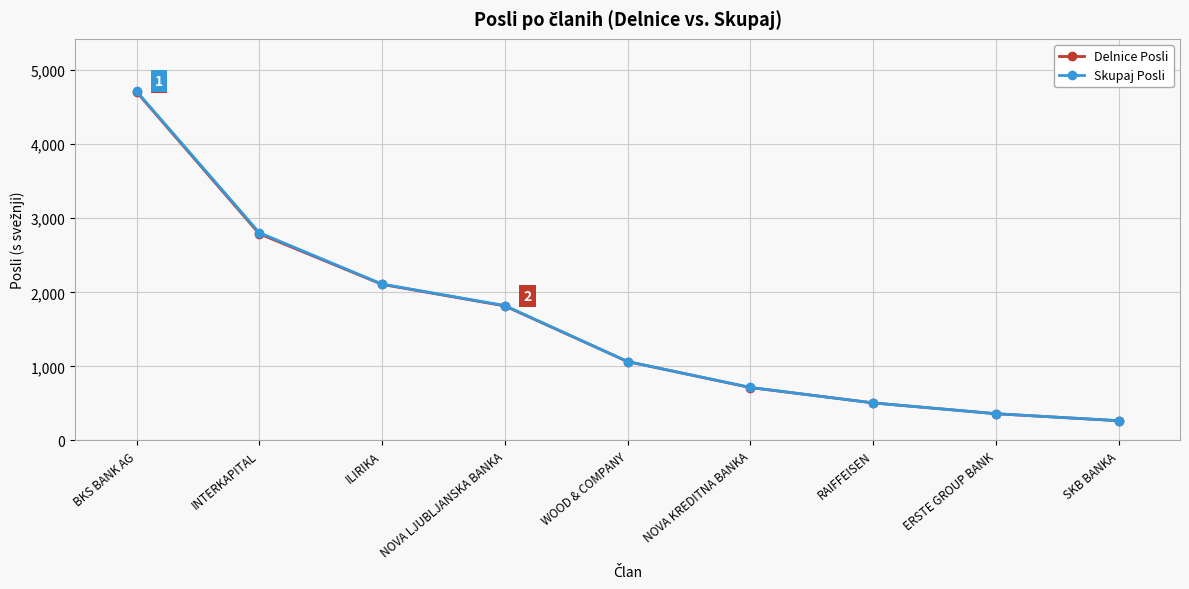

What is the difference between the highest and lowest values at ILIRIKA?

4